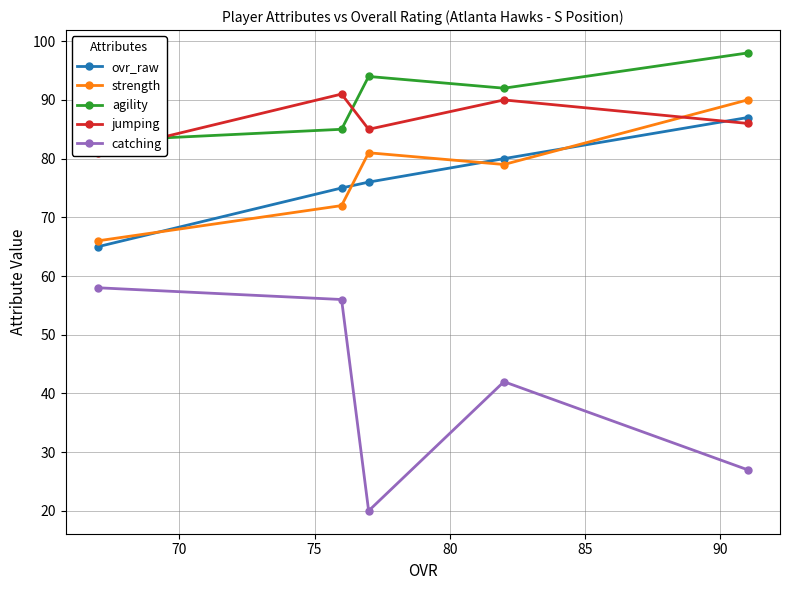

What is the value of the strength point at the 4th from the left?

79